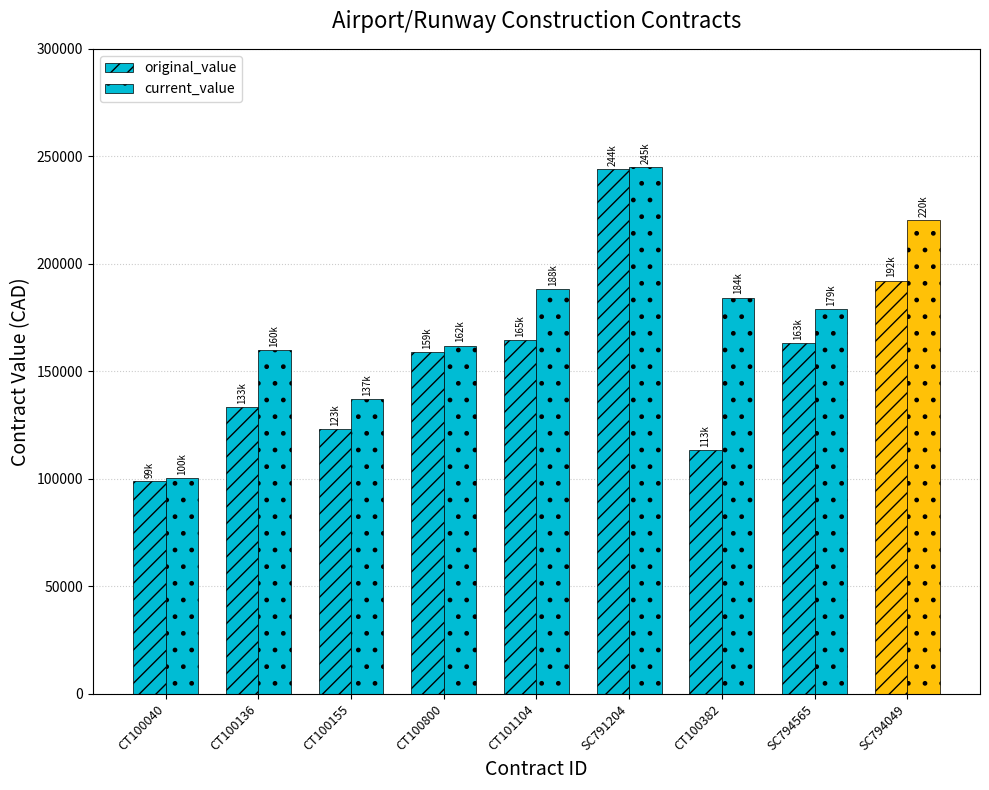

How many values in the original_value series are below 159109?

4